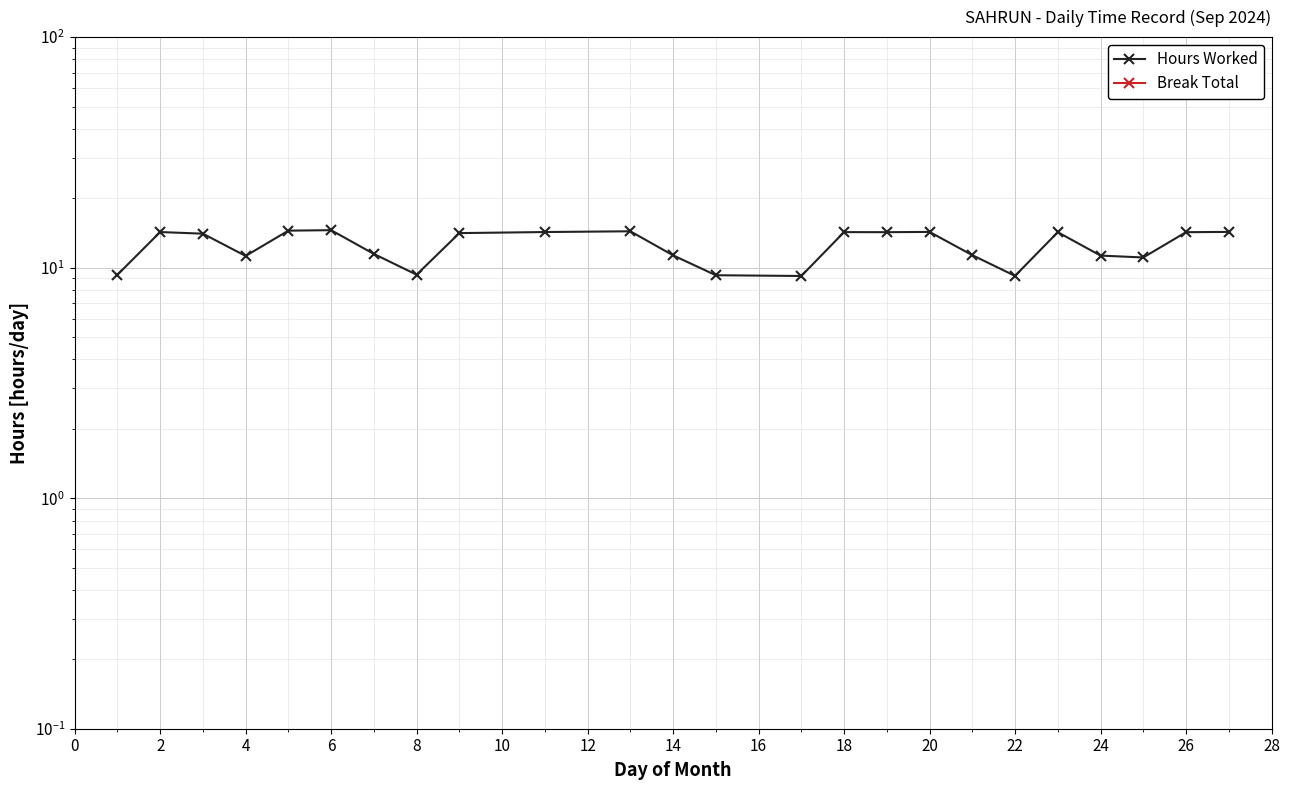

What is the sum of all Hours Worked values?

299.7